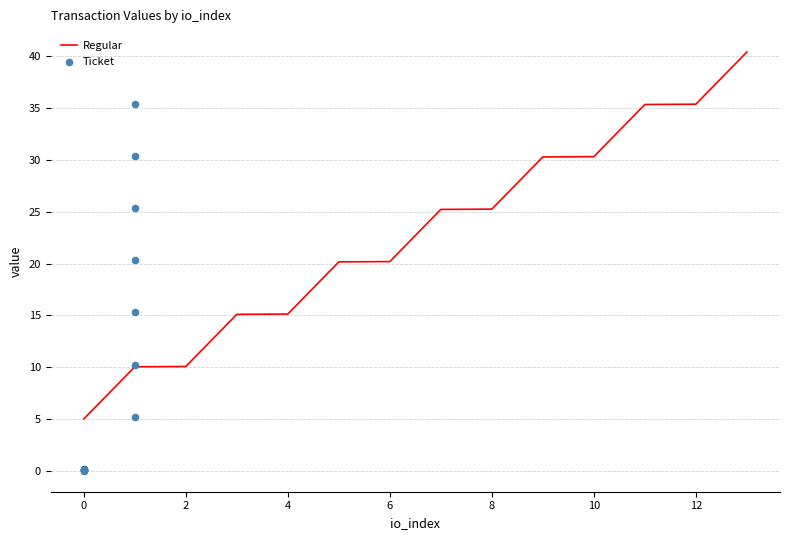

Which series reaches the maximum Y coordinate?

Regular